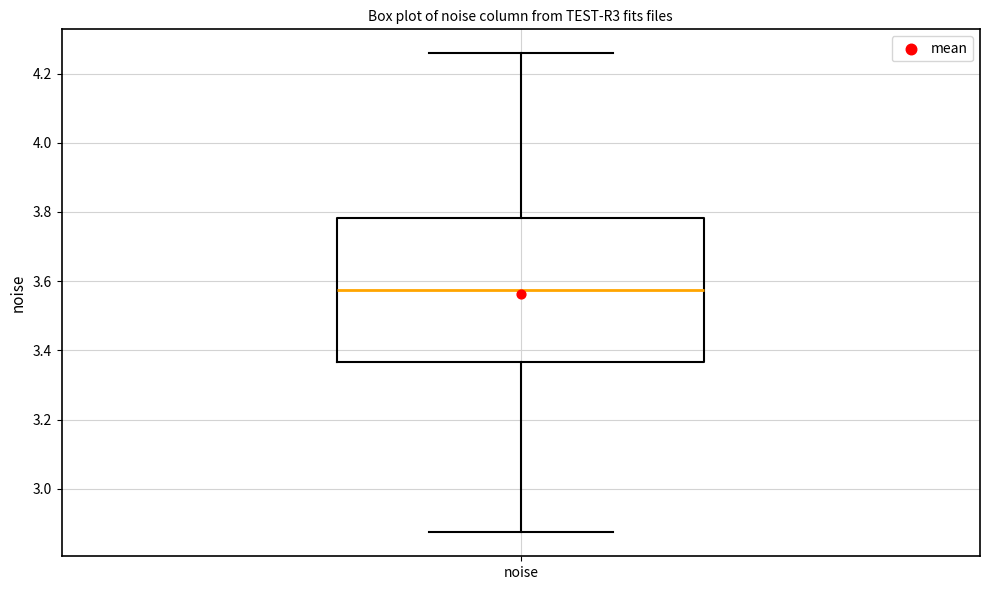

Where is the lower edge of the box for noise on the y-axis? The values are not printed on the chart, so give them approximately, as read against the axis.

3.36